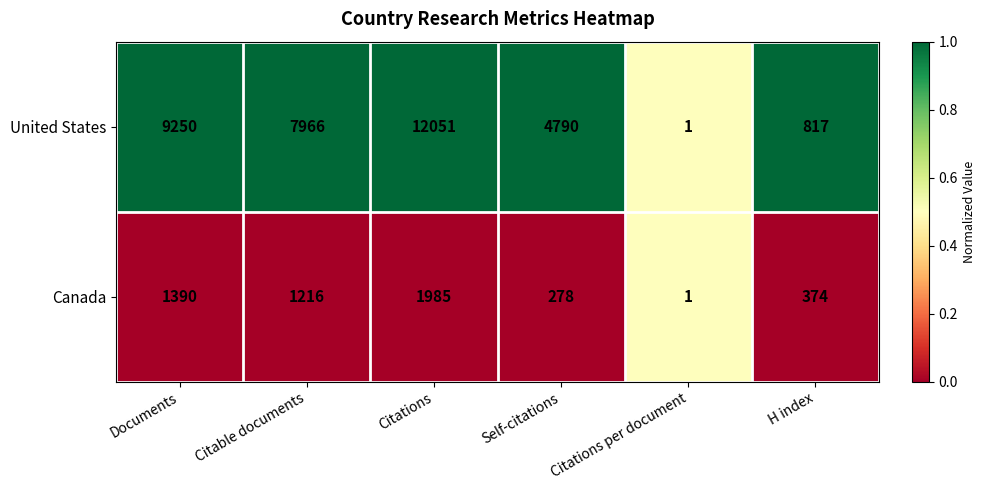

Which label corresponds to the largest value in the chart?

Citations